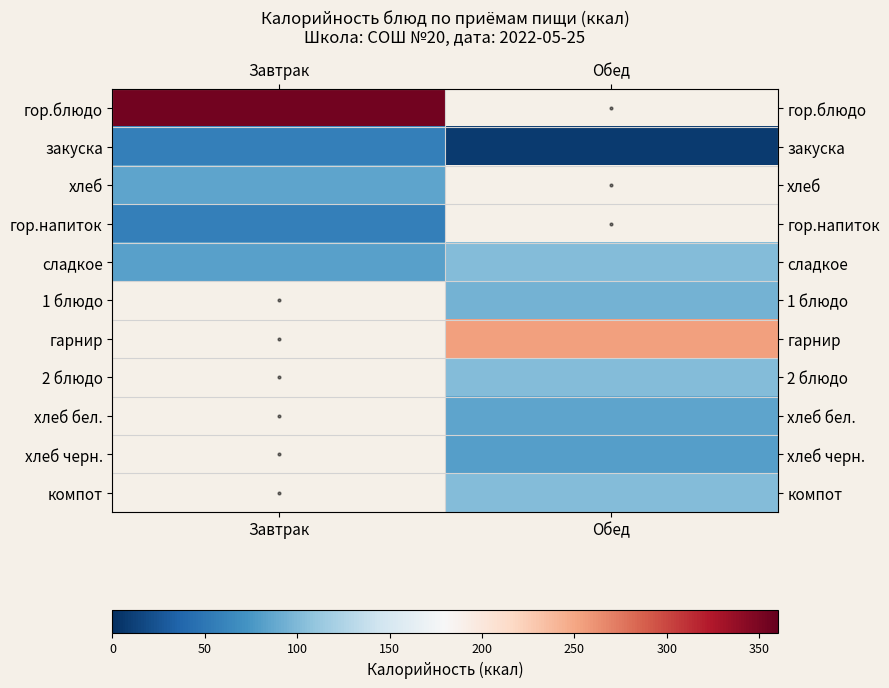

Between Завтрак and Обед, which is larger?

Обед